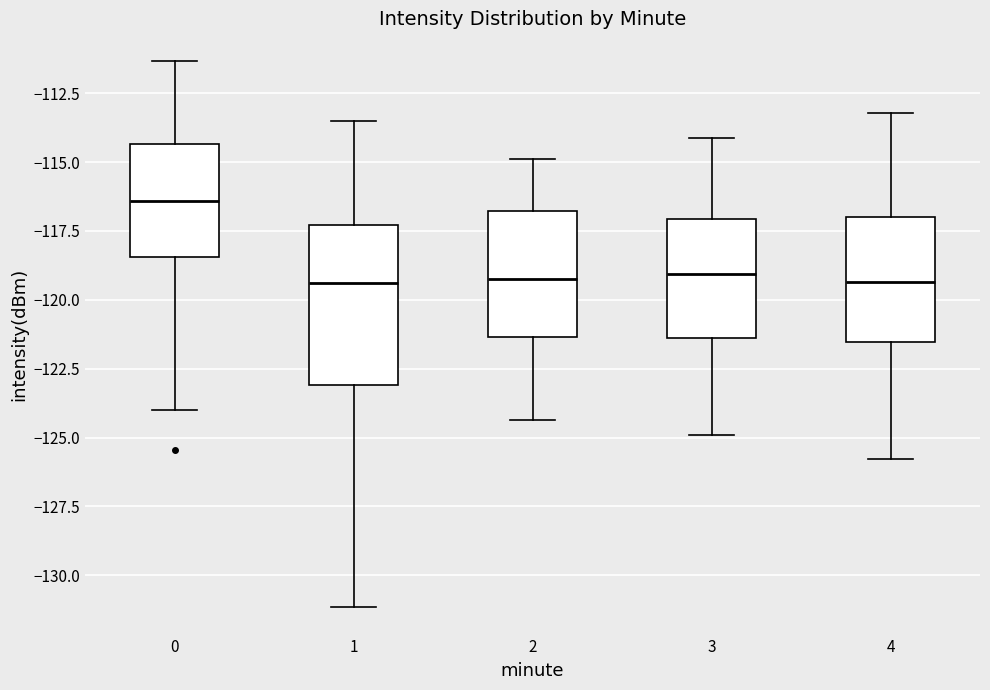

Where is the lower edge of the box at x = 3 on the y-axis? The values are not printed on the chart, so give them approximately, as read against the axis.

-121.5